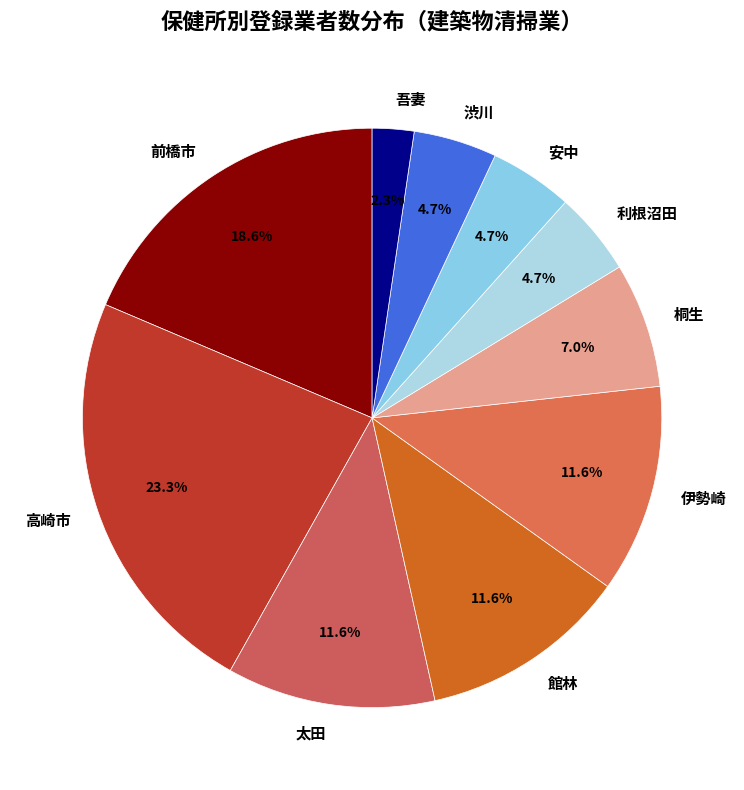

Count the number of slices in the pie.

10